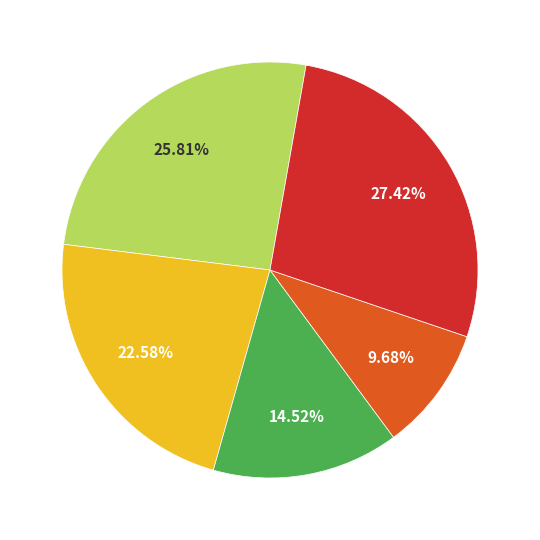

Is there any slice that represents more than half of the pie?

No